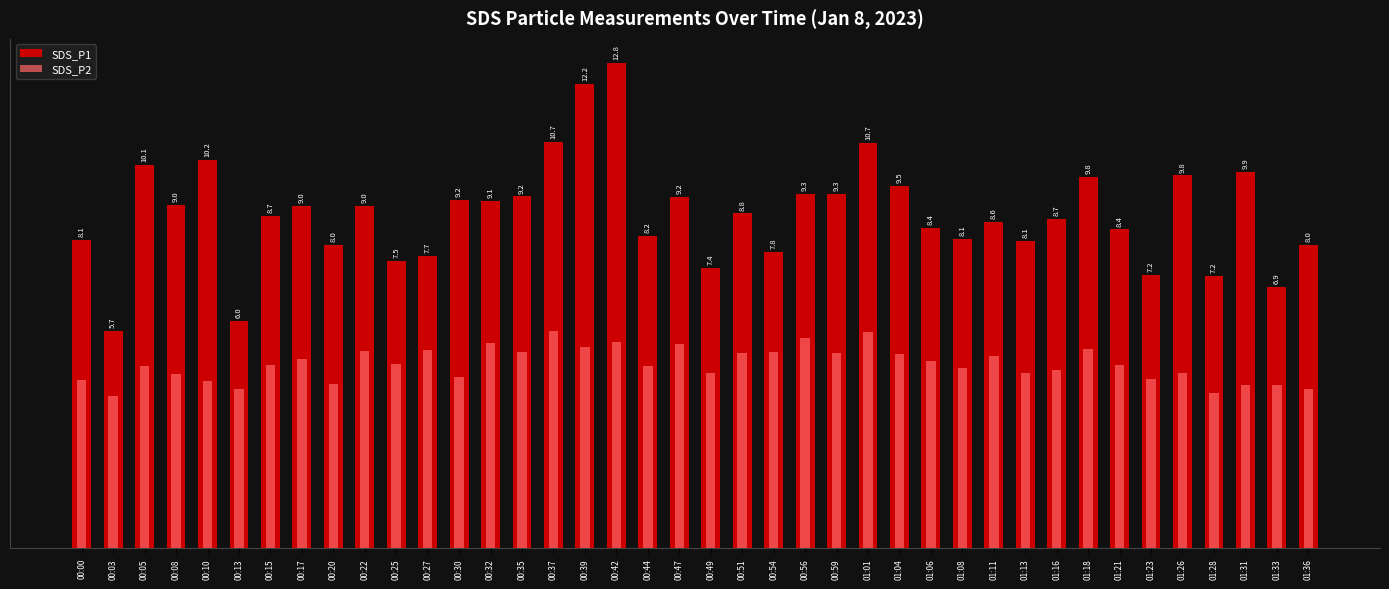

Reading left to right, extract all data points from this chart.

SDS_P1: 8.1	5.7	10.1	9.0	10.2	6.0	8.7	9.0	8.0	9.0	7.5	7.7	9.2	9.1	9.2	10.7	12.2	12.8	8.2	9.2	7.4	8.8	7.8	9.3	9.3	10.7	9.5	8.4	8.1	8.6	8.1	8.7	9.8	8.4	7.2	9.8	7.2	9.9	6.9	8.0
SDS_P2: 4.4	4.0	4.8	4.6	4.4	4.2	4.8	5.0	4.3	5.2	4.8	5.2	4.5	5.4	5.2	5.7	5.3	5.4	4.8	5.4	4.6	5.1	5.2	5.5	5.1	5.7	5.1	4.9	4.8	5.0	4.6	4.7	5.2	4.8	4.5	4.6	4.1	4.3	4.3	4.2